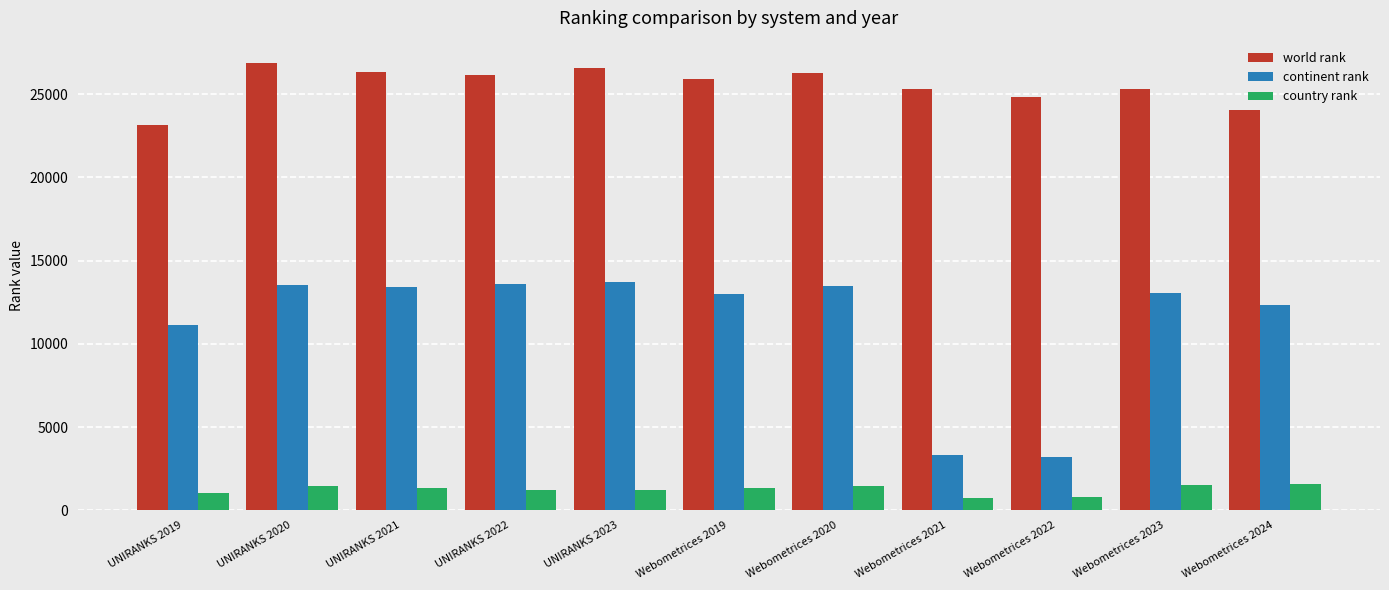

At how many categories does at least one series exceed 15362?

11